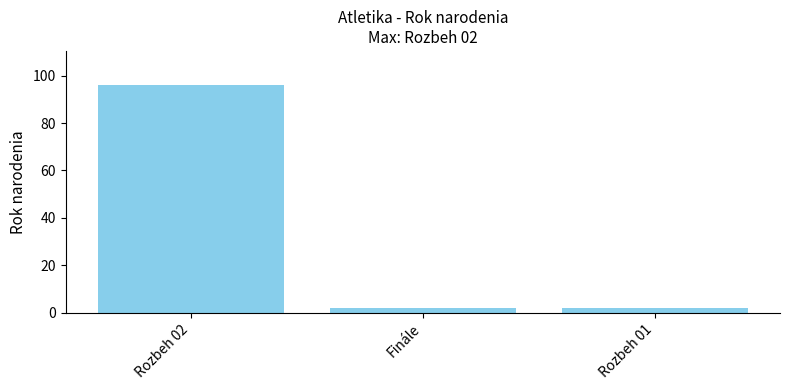

Is it true that the value at Rozbeh 02 is 96?

True